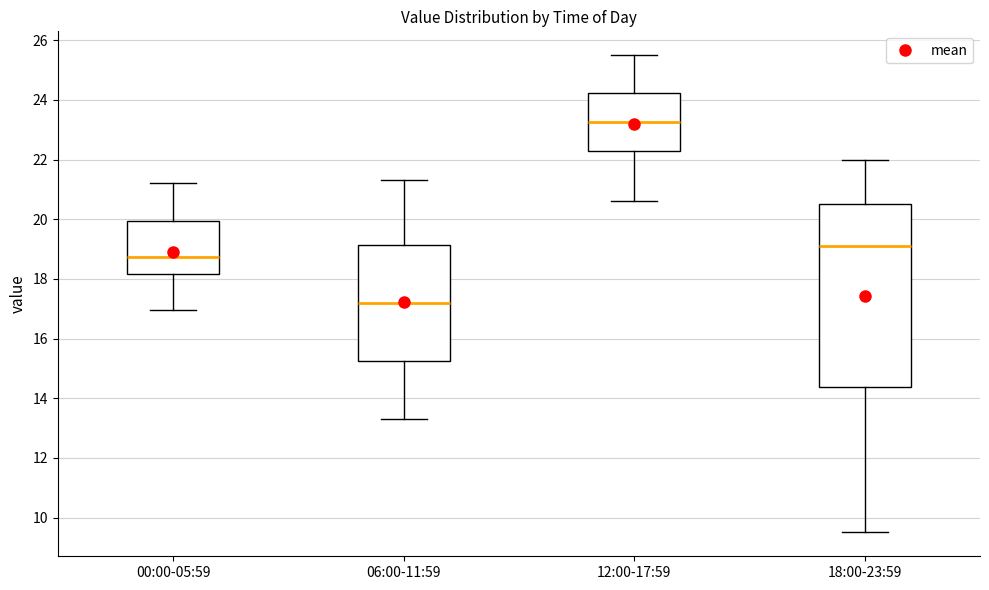

Which box has the highest median line?

12:00-17:59